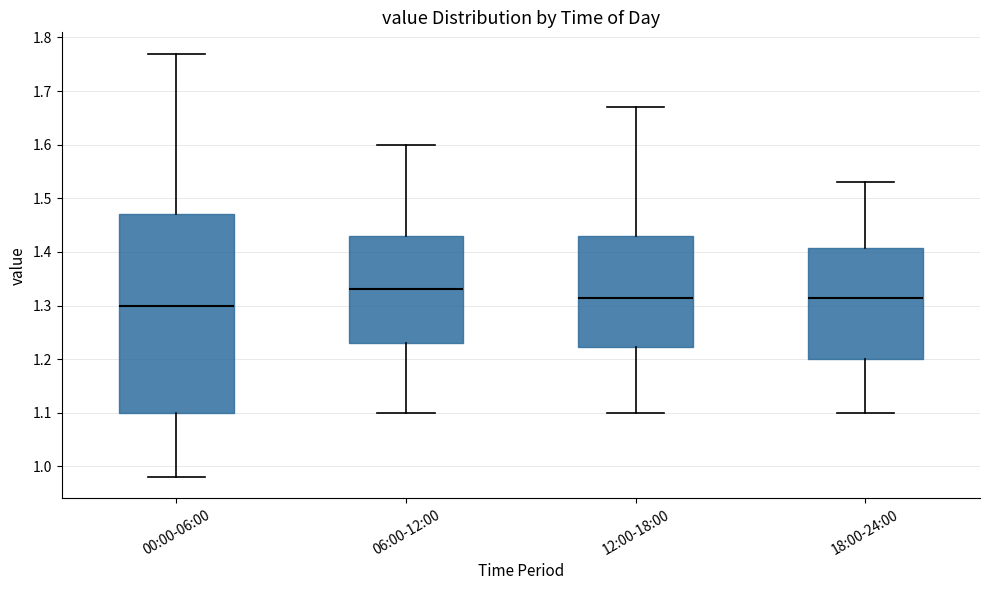

Comparing the boxes themselves (not the whiskers), which one is the tallest?

00:00-06:00